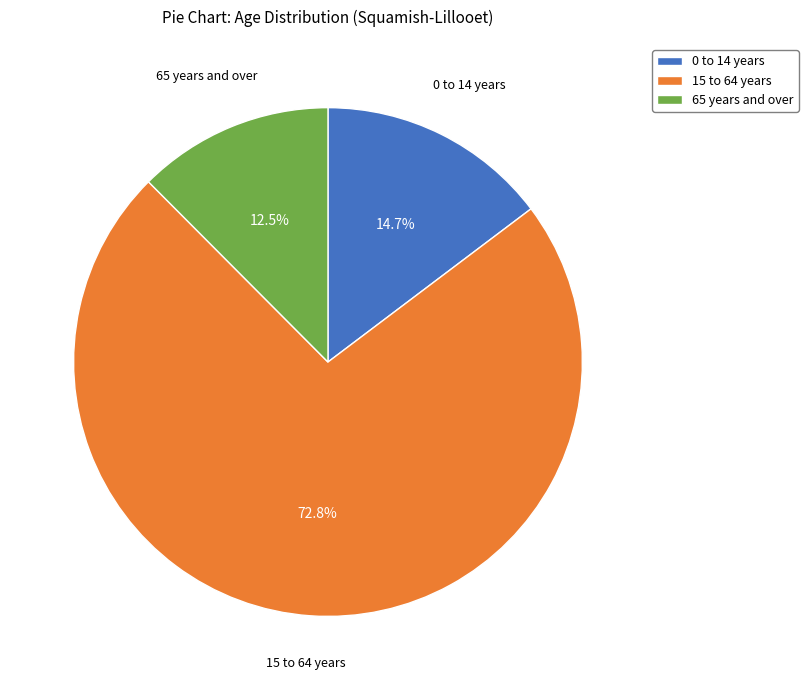

How many slices are in this pie chart?

3